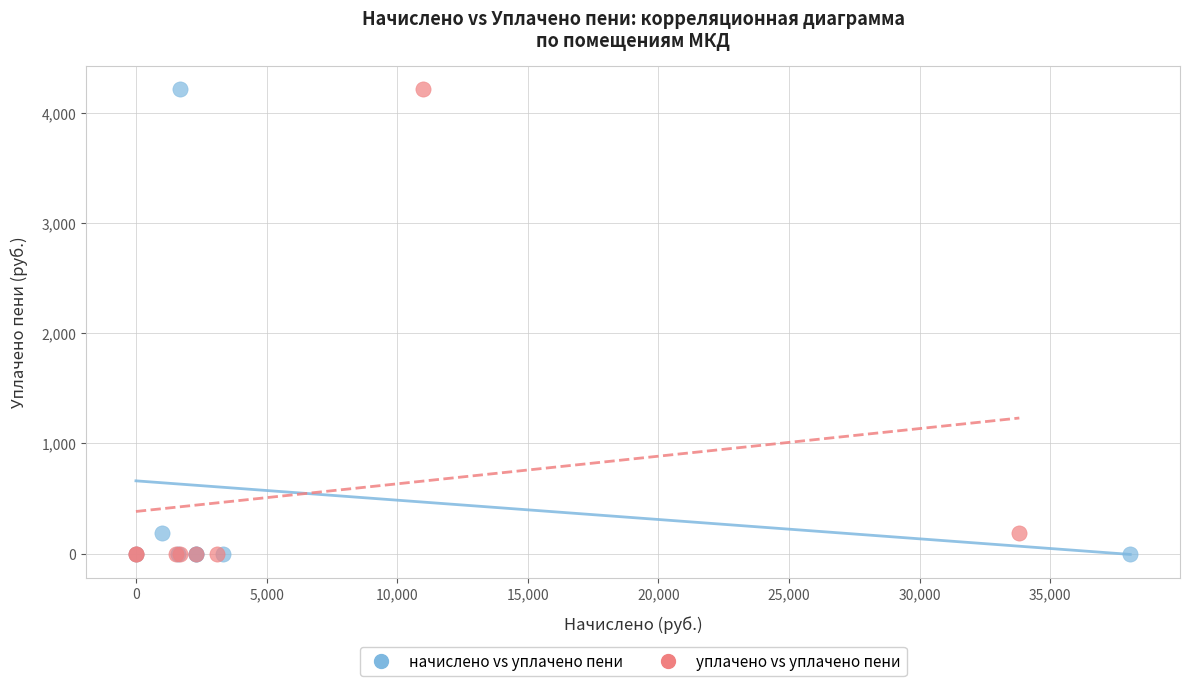

What are all the series names shown in the legend?

начислено vs уплачено пени, уплачено vs уплачено пени